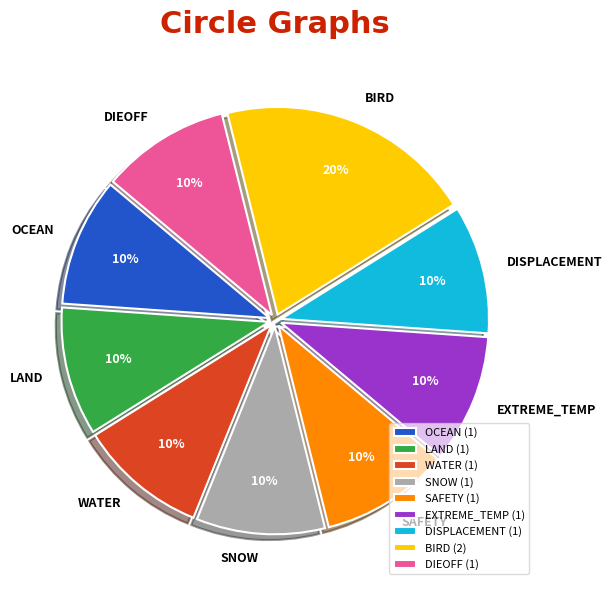

To the nearest percent, what is the difference between the largest and smallest slice percentages?

10%